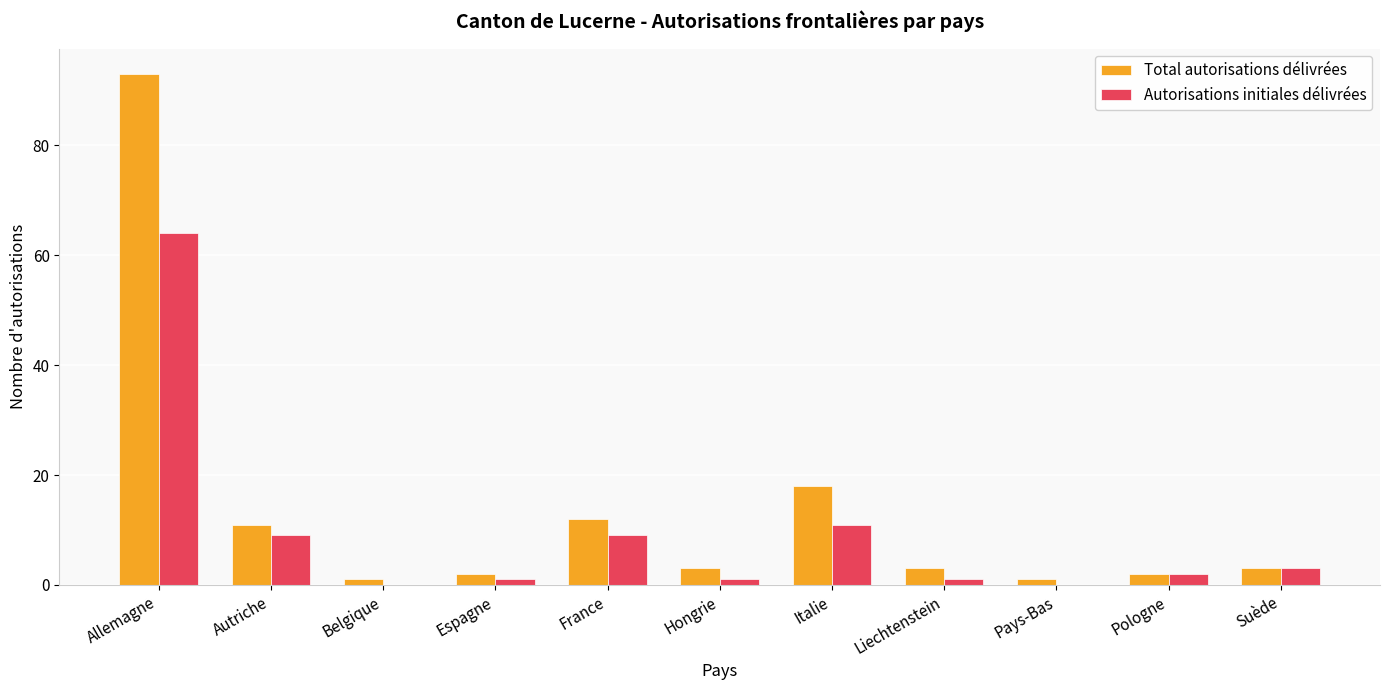

How many series are shown in this chart?

2